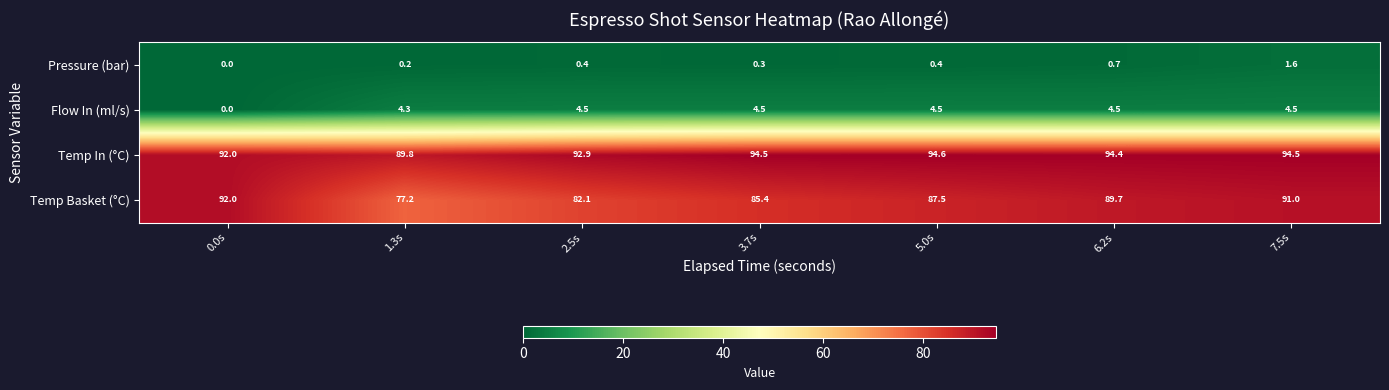

What is the average value of the Temp Basket (°C) series?

86.4